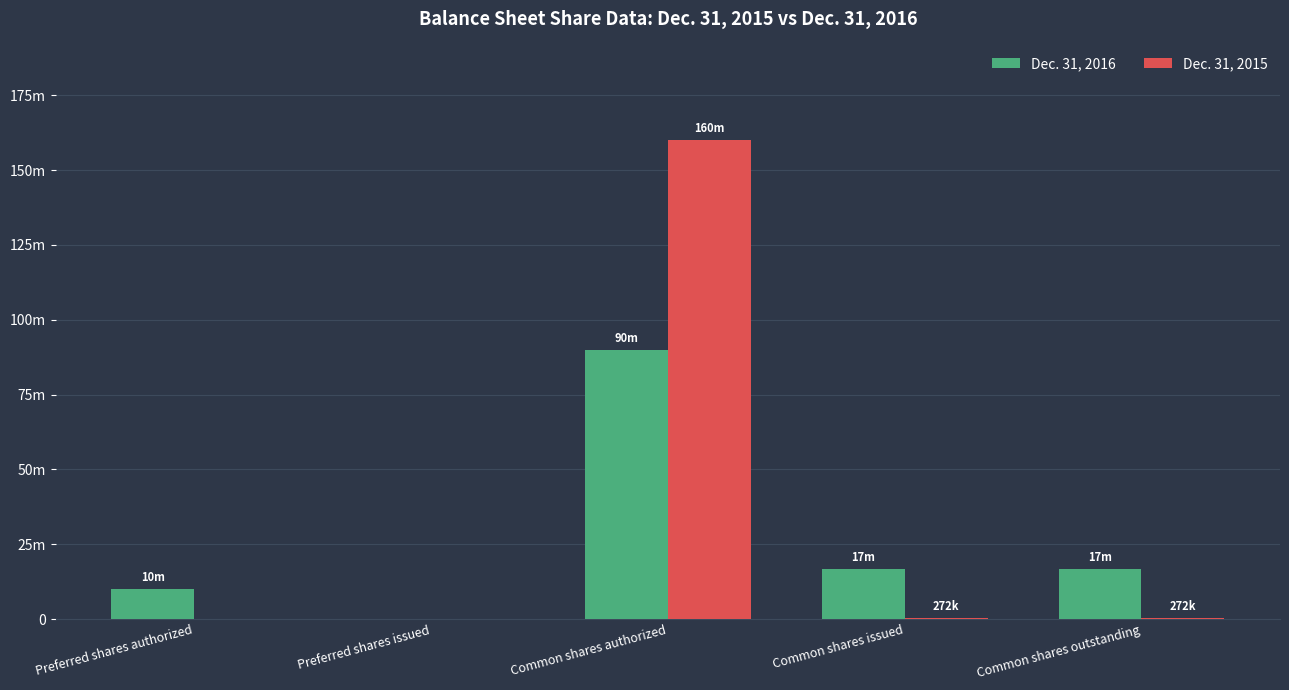

Does the chart contain stacked bars?

No